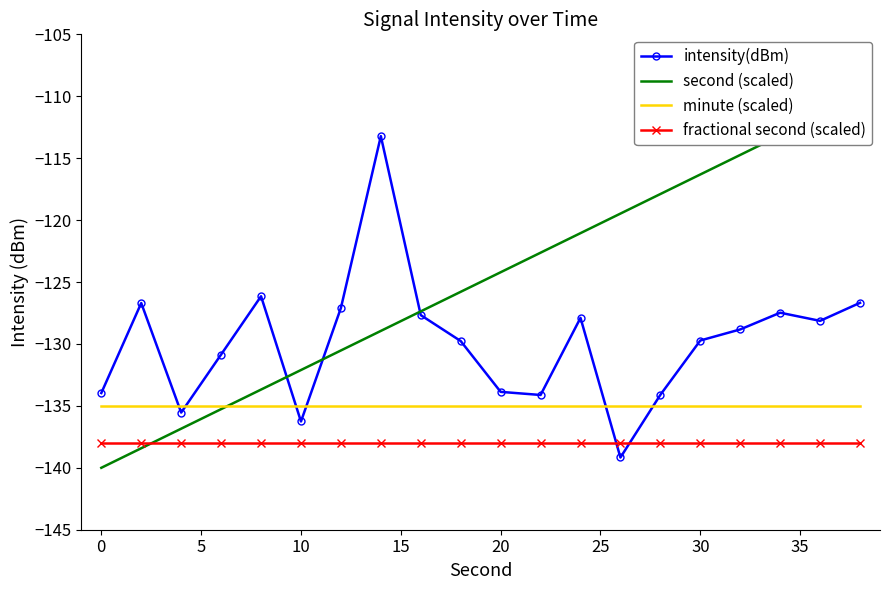

Is it true that intensity(dBm) equals -129.7 at 30?

True